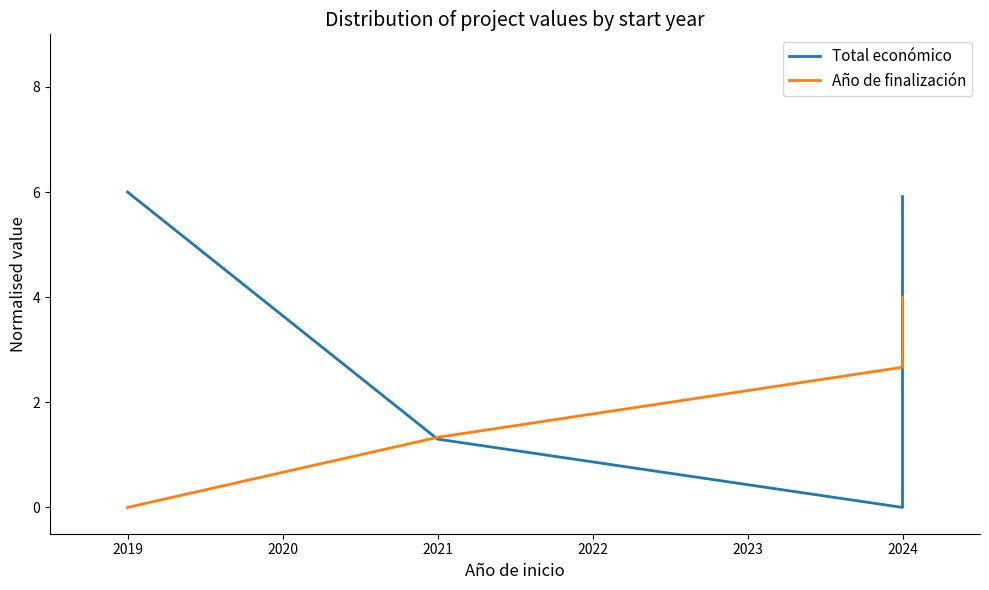

Reading left to right, list all the values displayed in this chart.

Total económico: 6.0	1.3	0.0	5.8	5.9
Año de finalización: 0.0	1.3	2.7	4.0	4.0